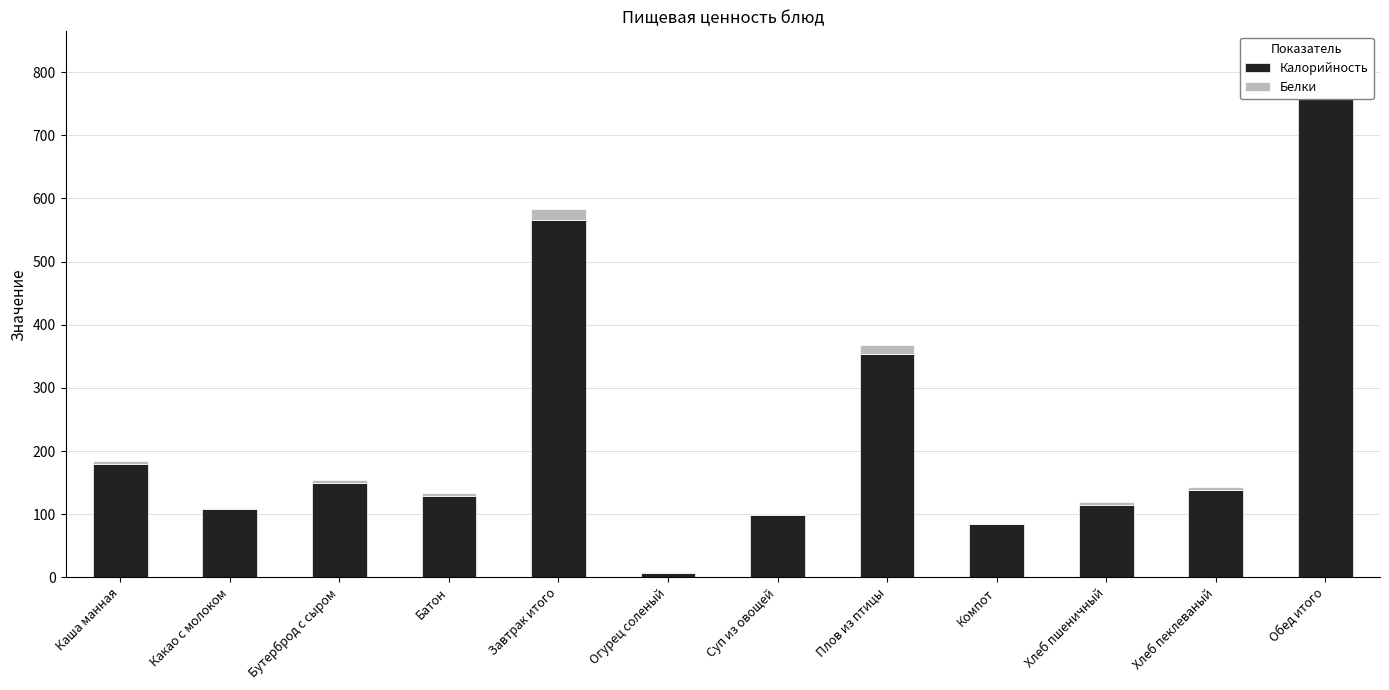

The value of Белки at Завтрак итого is 16.4. True or false?

True